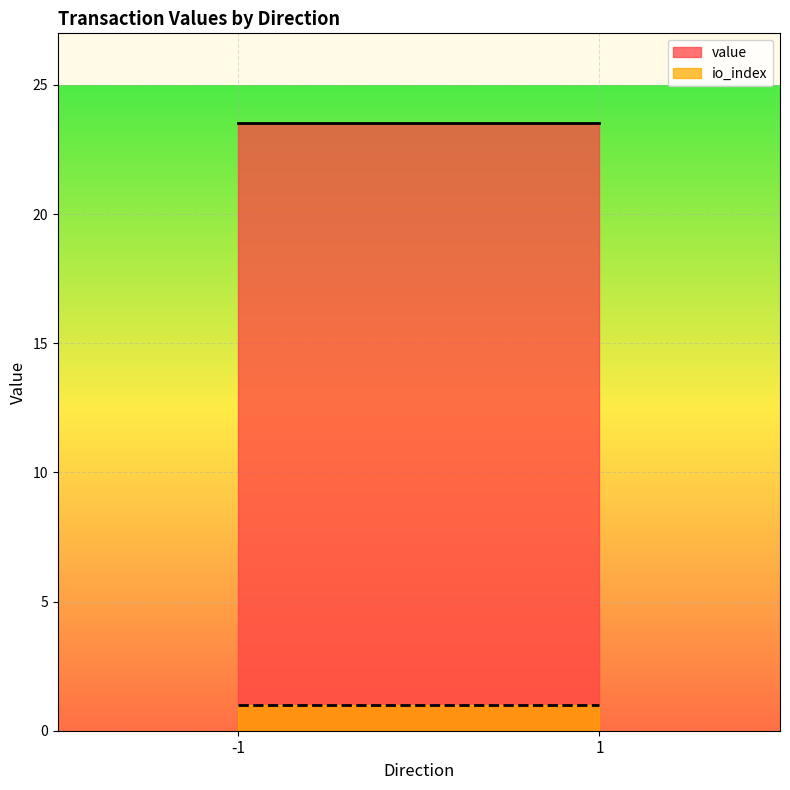

True or false: value and io_index intersect in this chart.

False